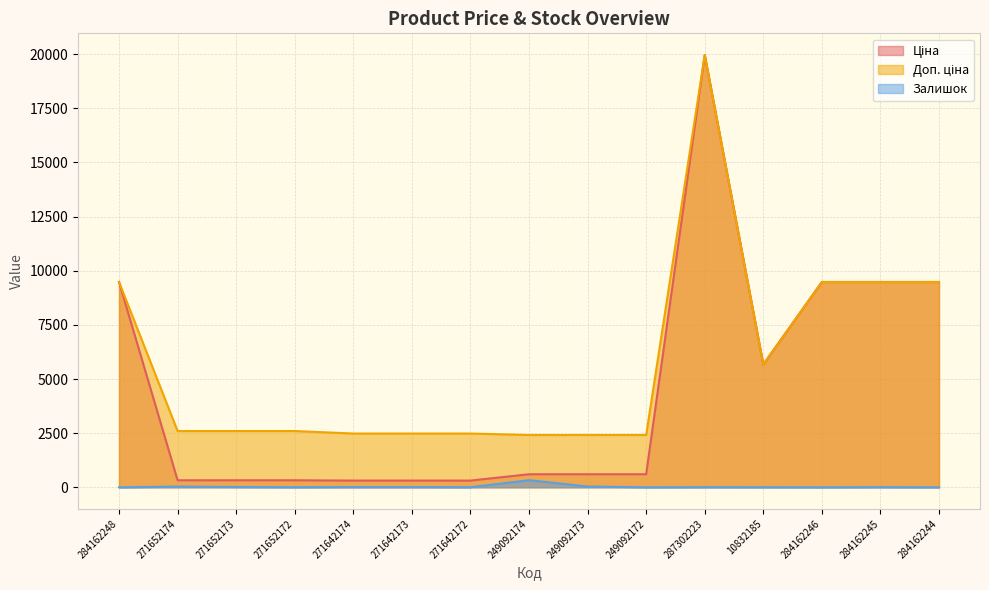

What is the greatest value displayed?

19964.2